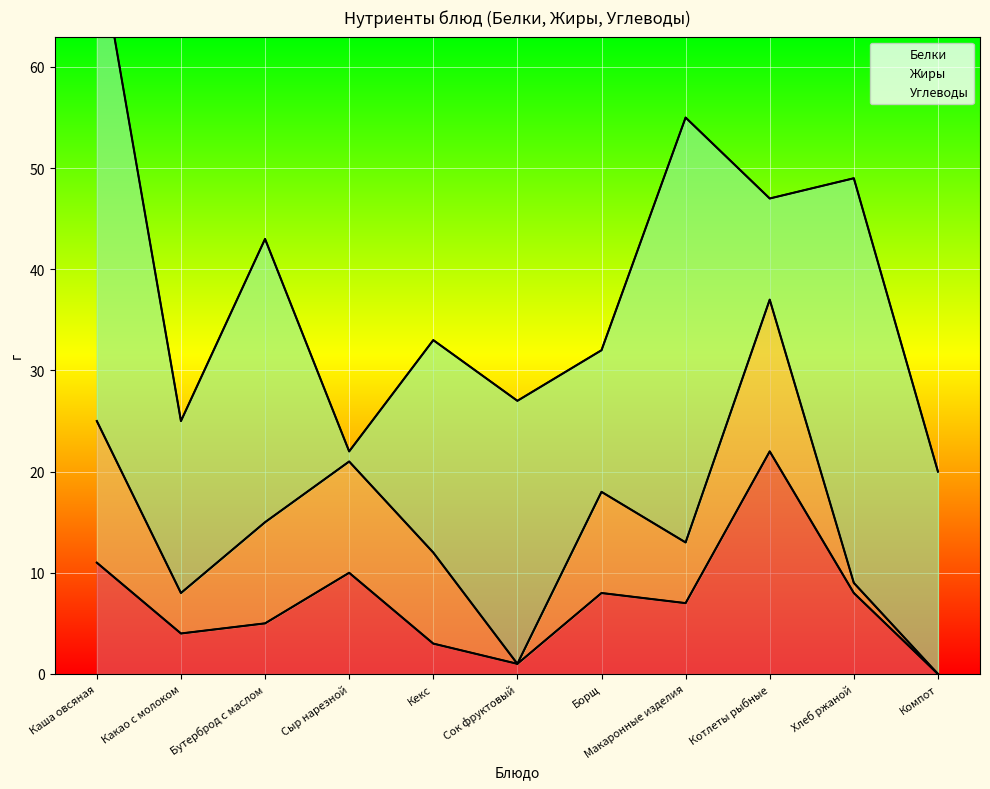

How many interior local peaks does the Углеводы series have?

4